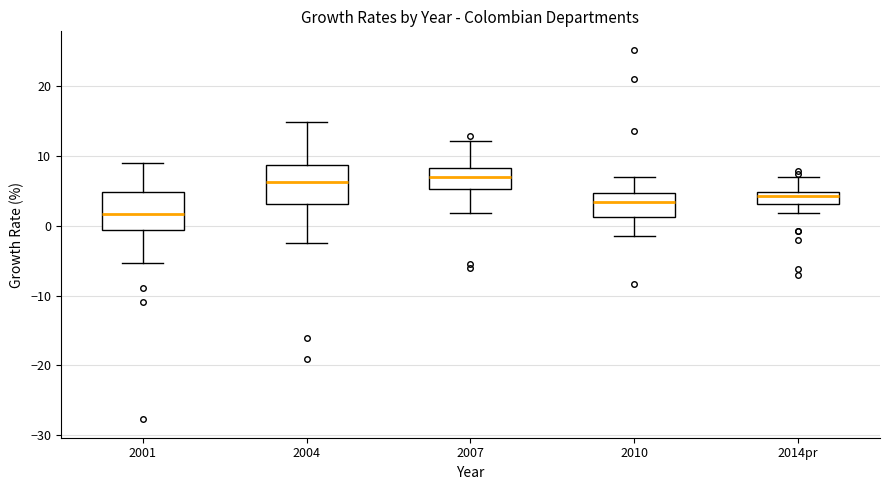

Which box's median line is the lowest?

2001